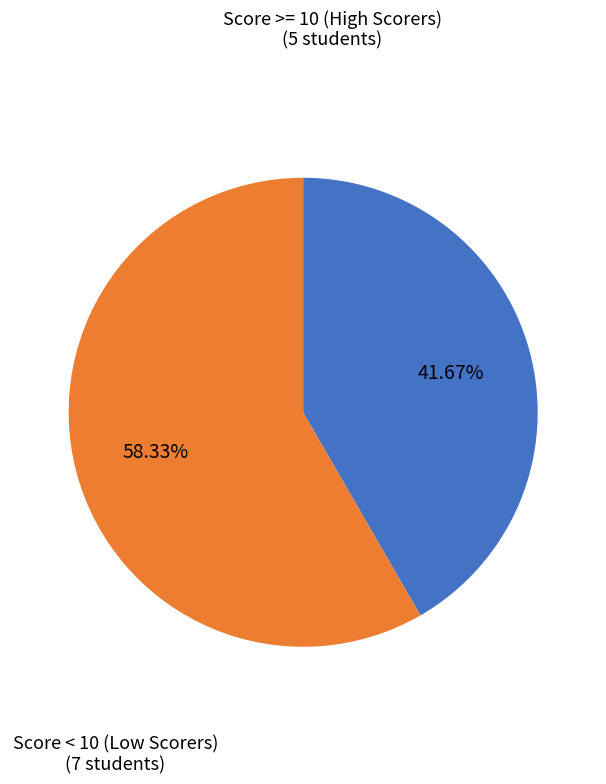

Do Score < 10 (Low Scorers) and Score >= 10 (High Scorers) together represent more than half of the pie?

Yes